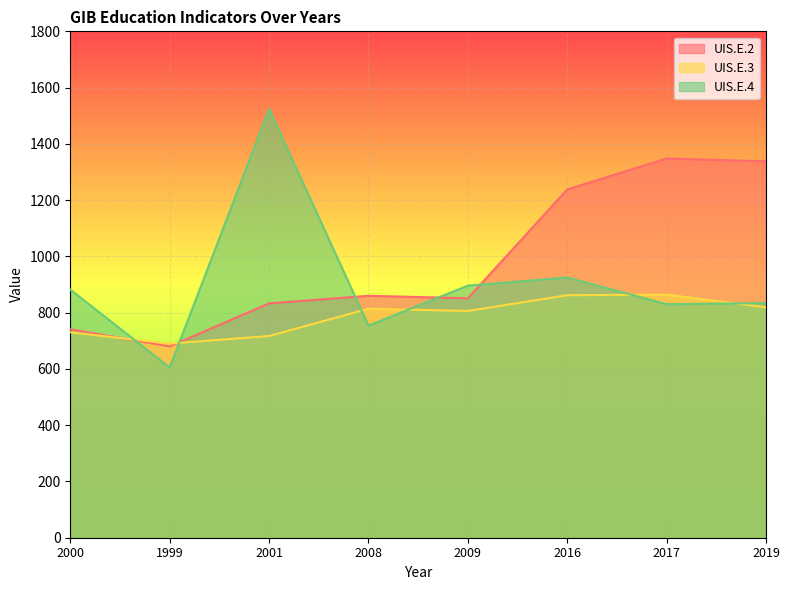

What is the label of the 7th point from the right?

1999